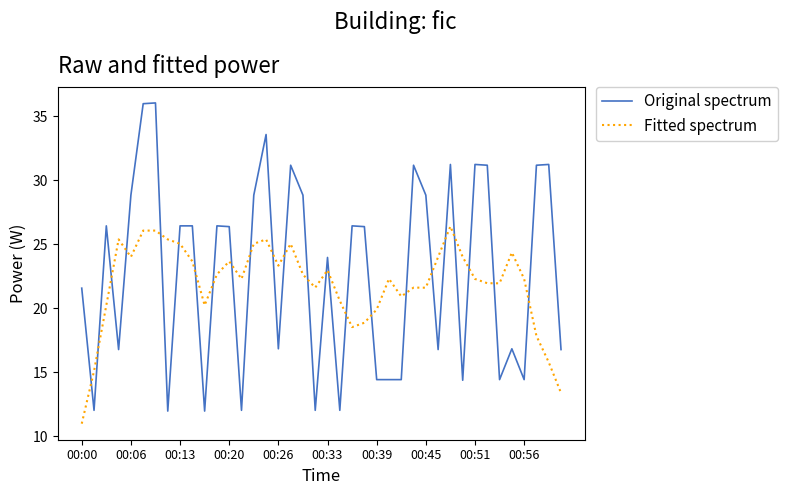

How many intersections are there between Original spectrum and Fitted spectrum?

24